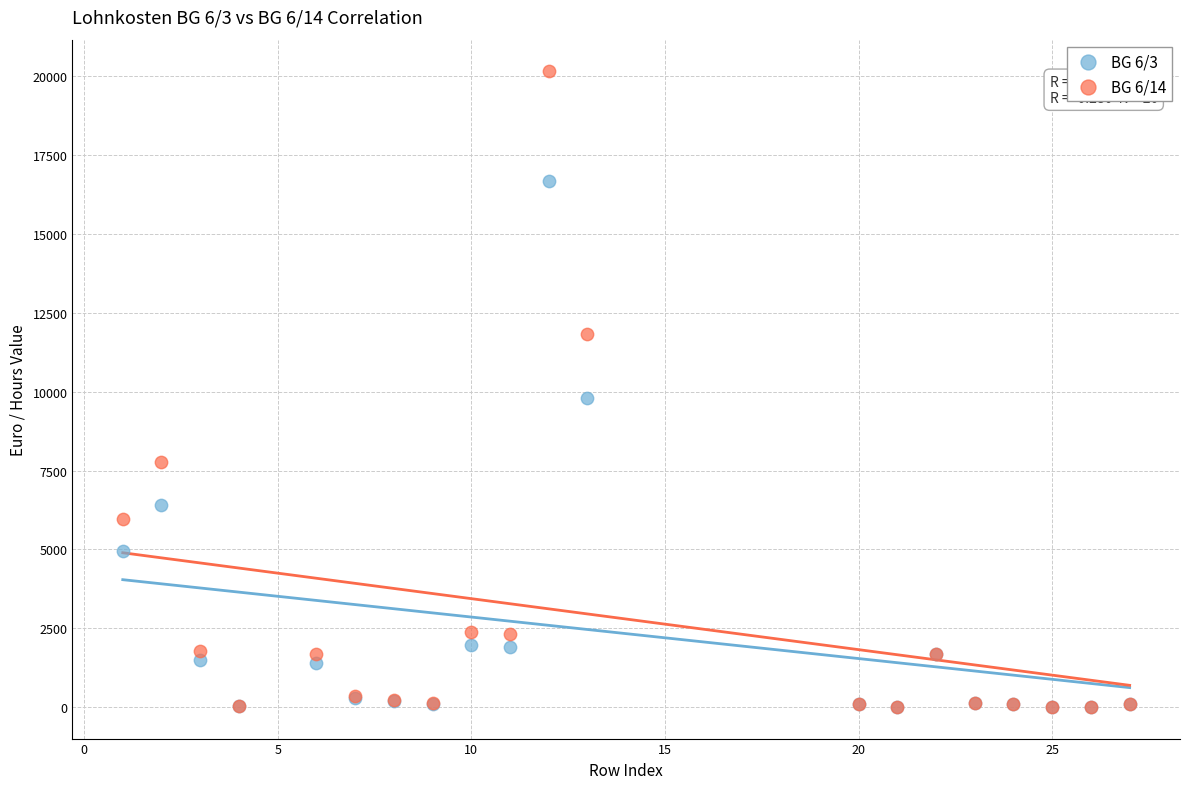

Across all series, what Y value is closest to 10083?

9788.5